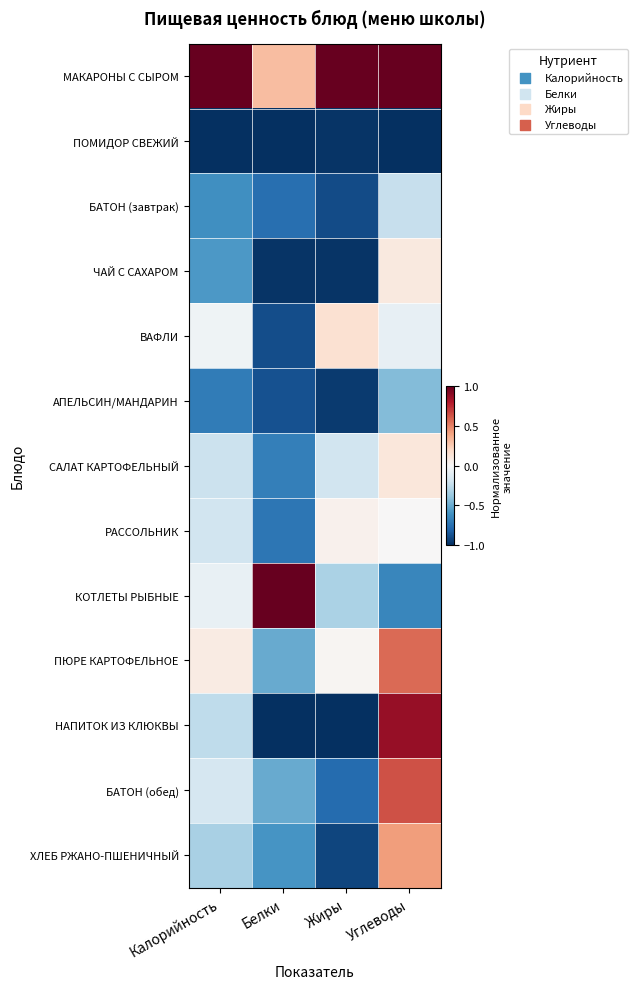

Which series has the widest spread of values?

НАПИТОК ИЗ КЛЮКВЫ